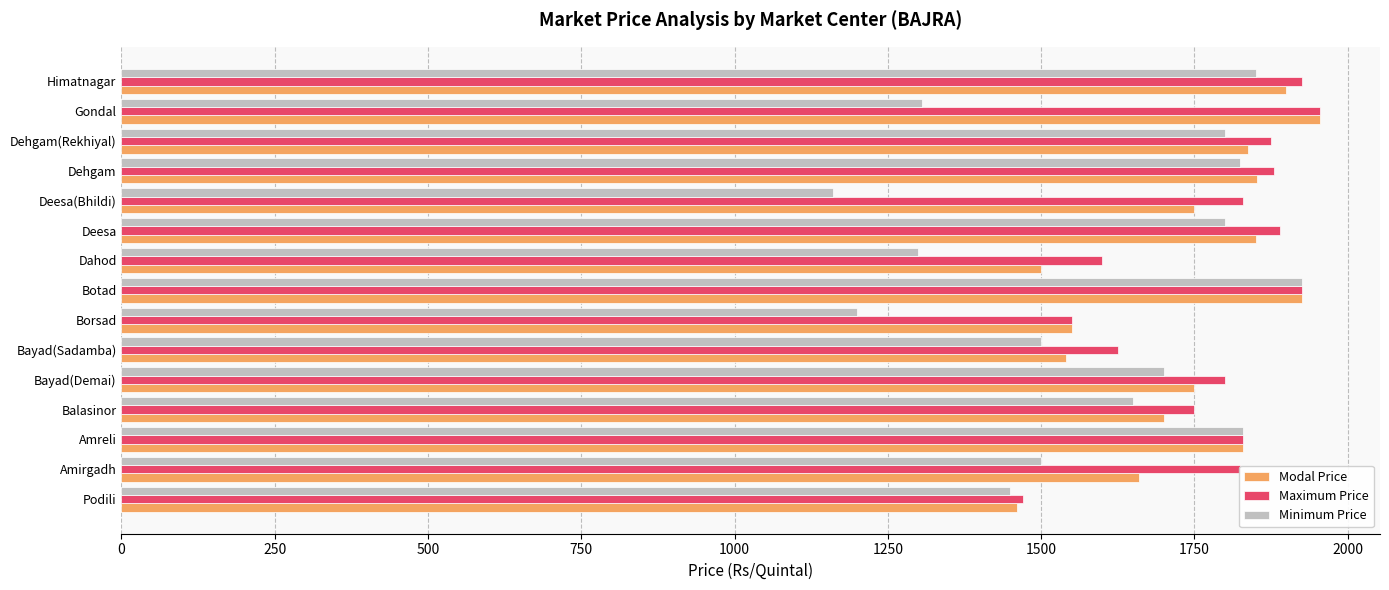

What is the difference between the second highest and second lowest values in the Minimum Price series?

650